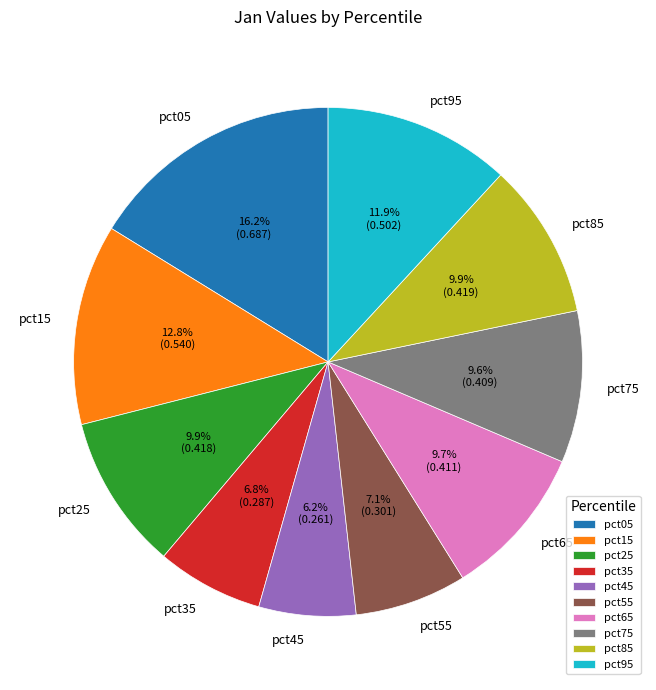

To the nearest percent, what percentage of the pie is pct85?

10%